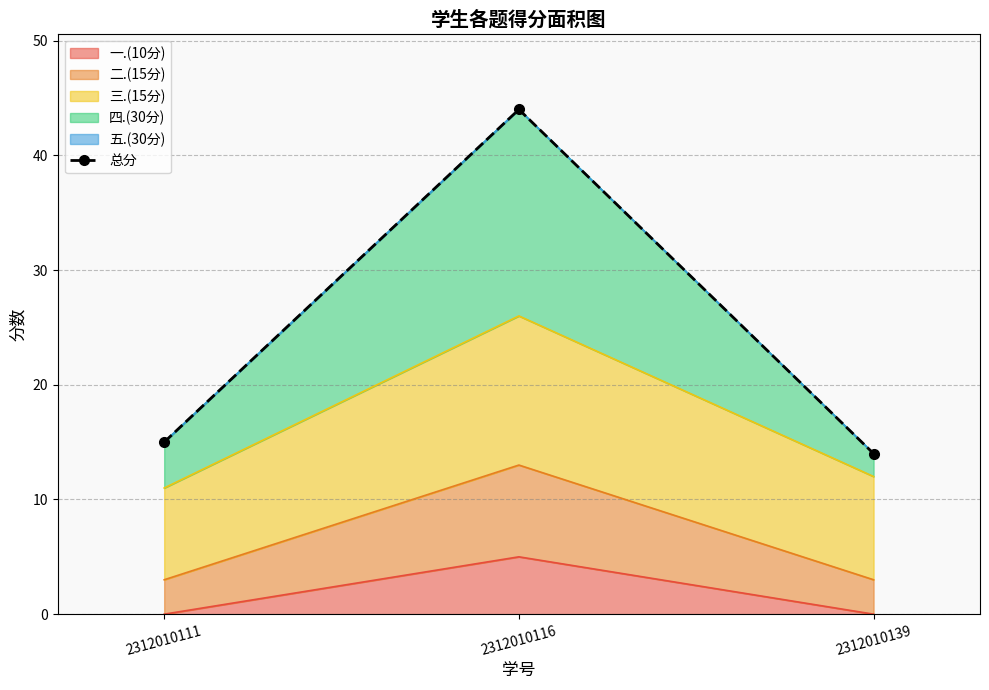

Does the chart have visible grid lines?

Yes